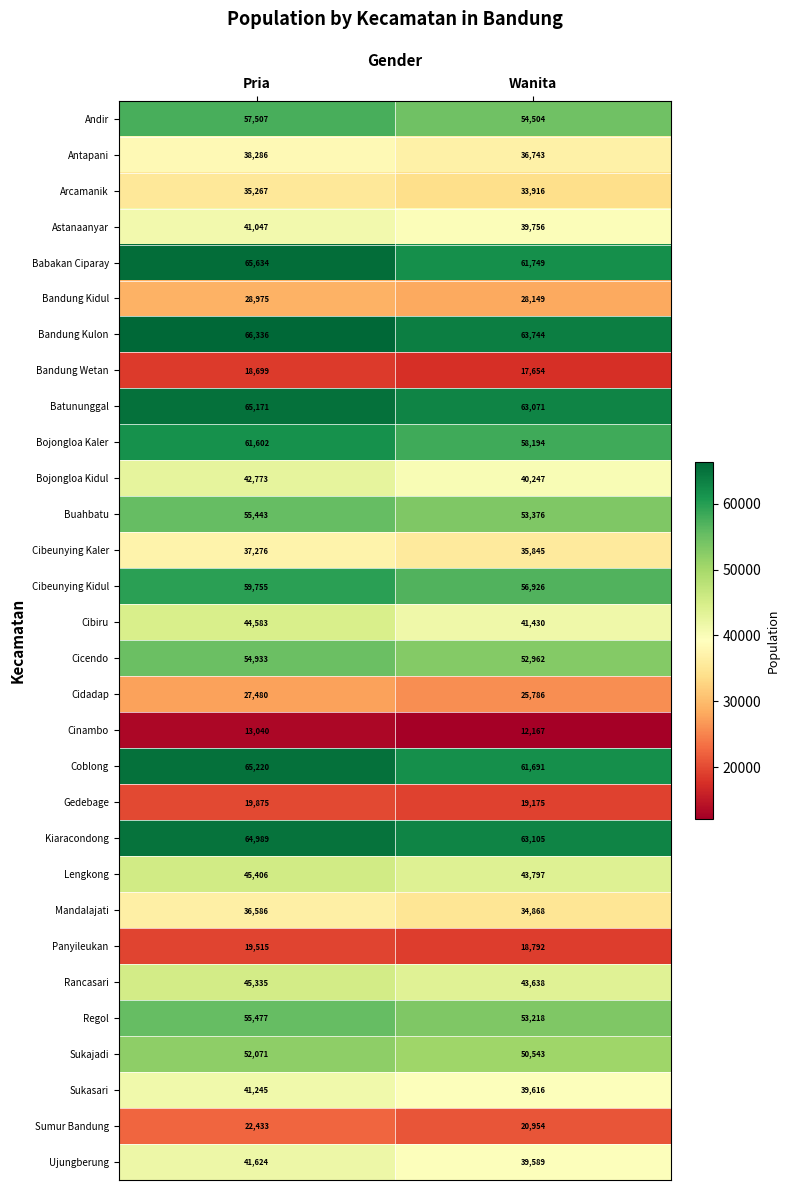

At how many categories does at least one series exceed 41996?

2